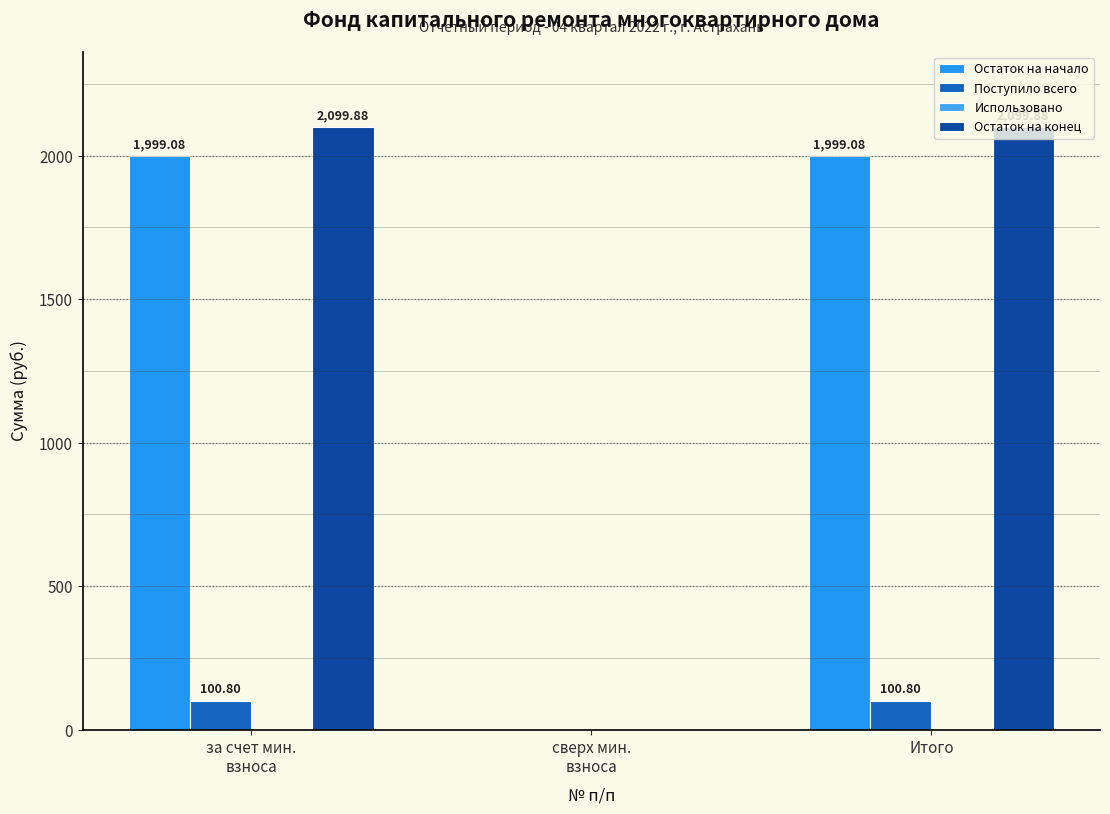

Count the number of categories in the chart.

3